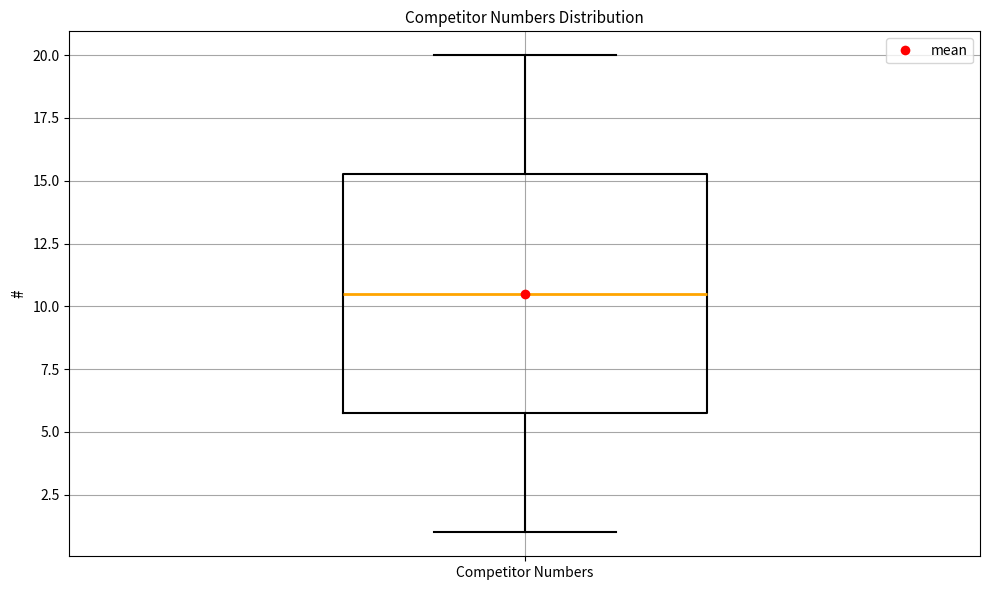

Read this box plot against the y-axis: the position of the median line, the range covered by the box, and the ends of both whiskers. The values are not printed on the chart, so give them approximately, as read against the axis.

median 10.5, box 6.0 to 15.5, whiskers 1.0 to 20.0